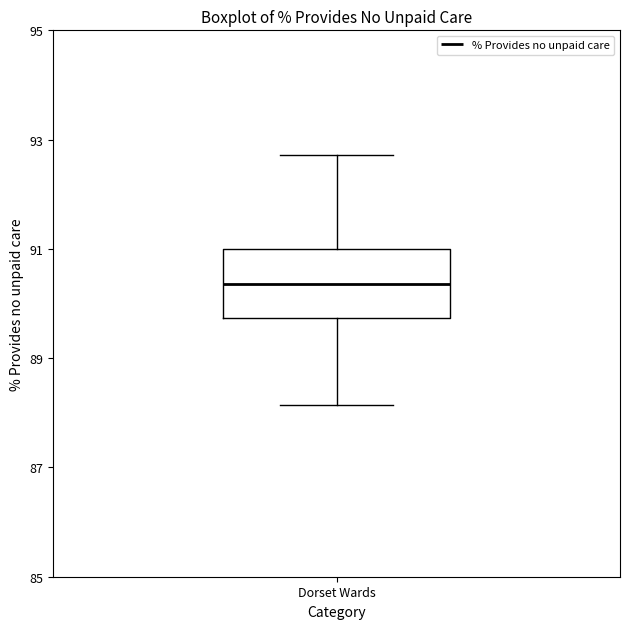

Transcribe this box plot: give where the median line is, the range the box spans, and where the two whiskers end, as read against the y-axis. The values are not printed on the chart, so give them approximately, as read against the axis.

median 90.4, box 89.8 to 91.0, whiskers 88.2 to 92.8